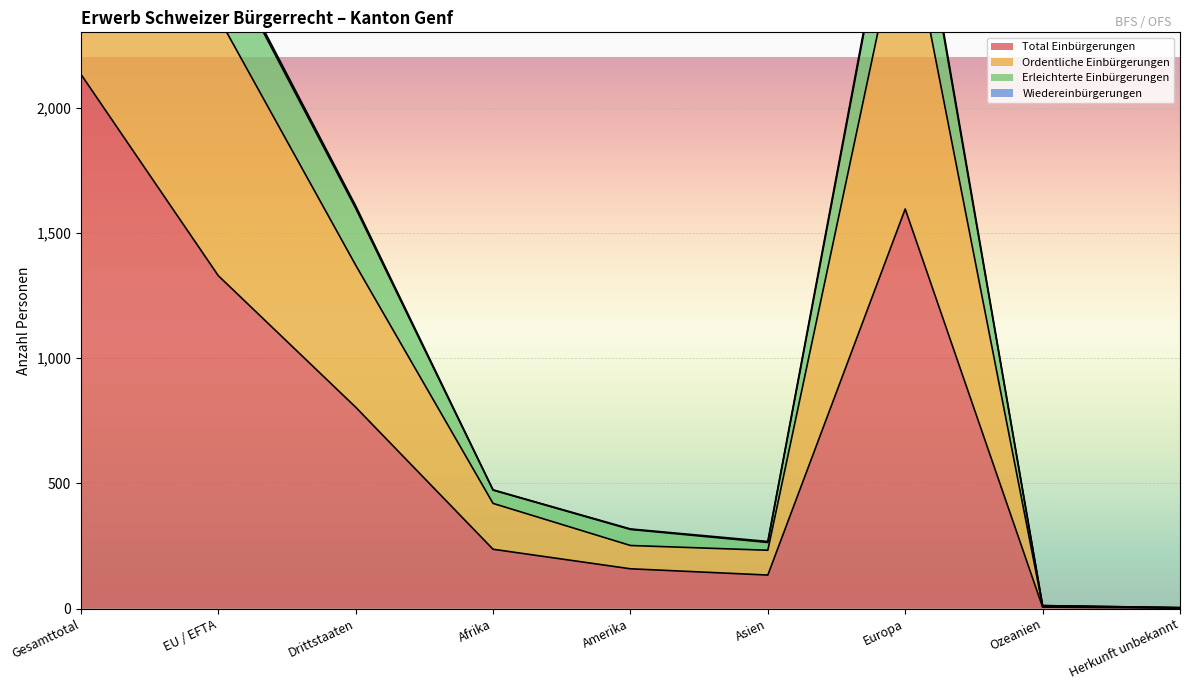

The value of Ordentliche Einbürgerungen at Afrika is 420. True or false?

True